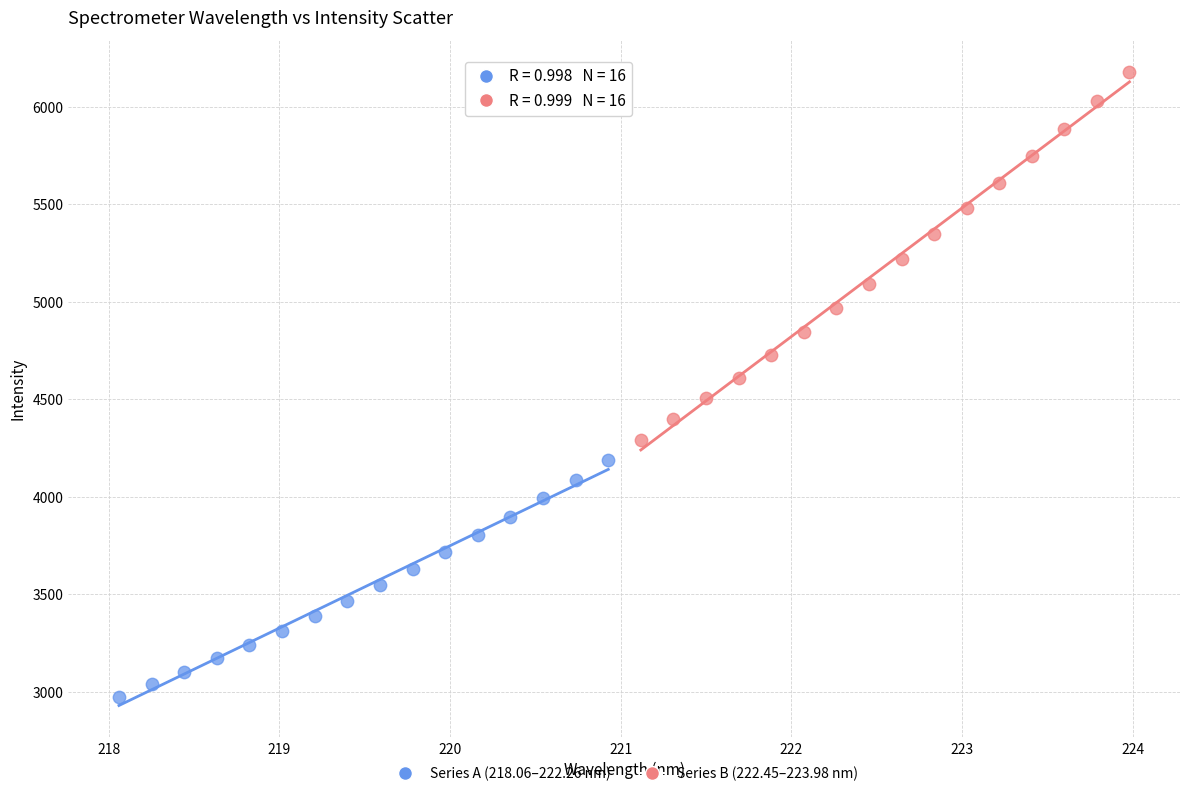

Which series contains the highest Y value?

Series B (222.45–223.98 nm)